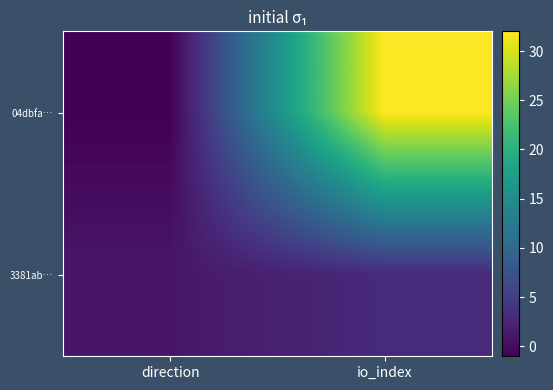

What is the difference between the highest and lowest values at direction?

2